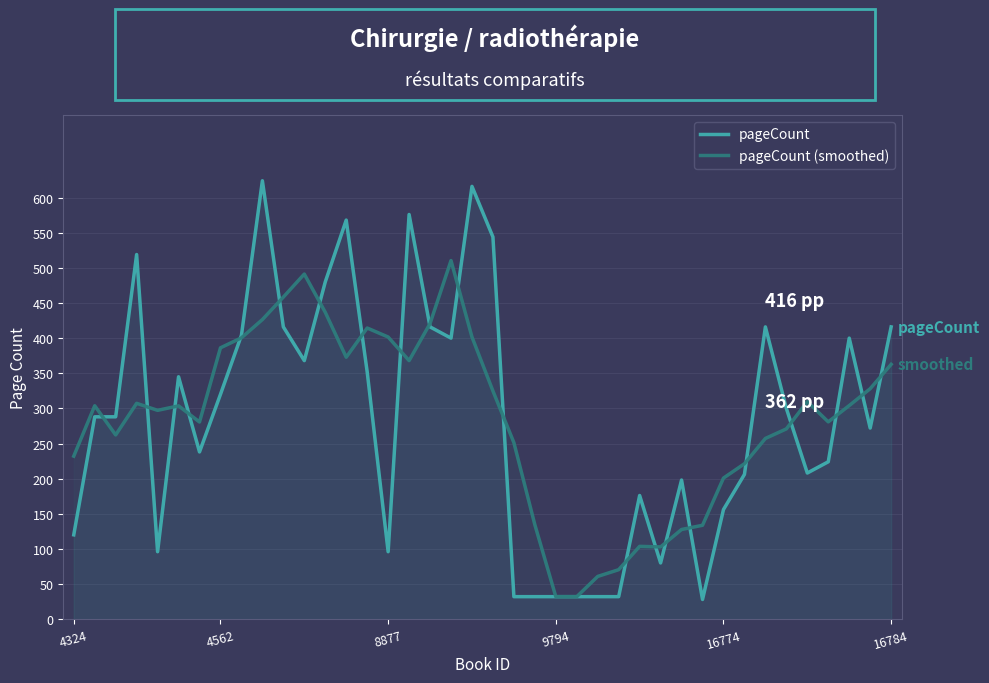

At which category is the sum across all series the highest?

9